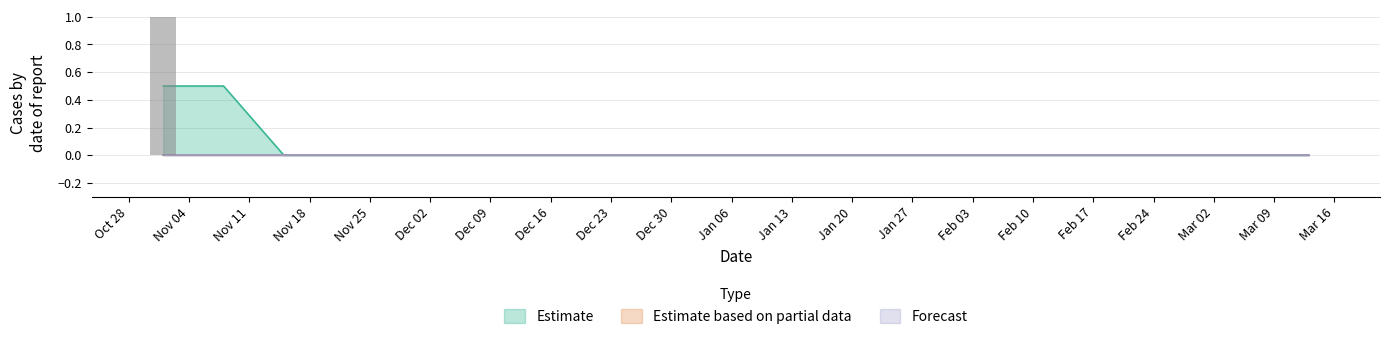

The Estimate series shows 0 at 2020-01-17. True or false?

True